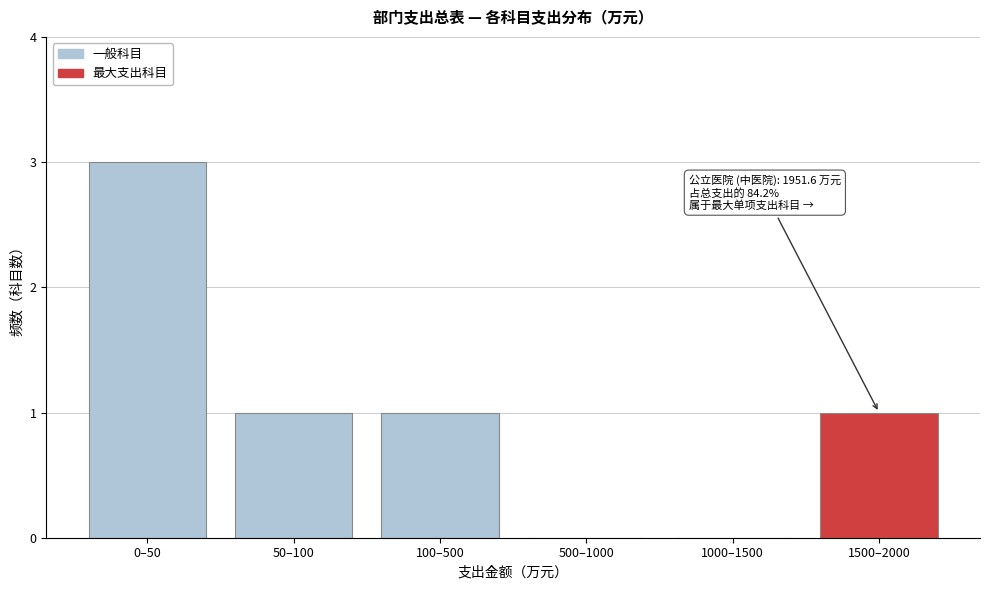

Reading left to right, list all the values displayed in this chart.

0–50=3	50–100=1	100–500=1	500–1000=0	1000–1500=0	1500–2000=1